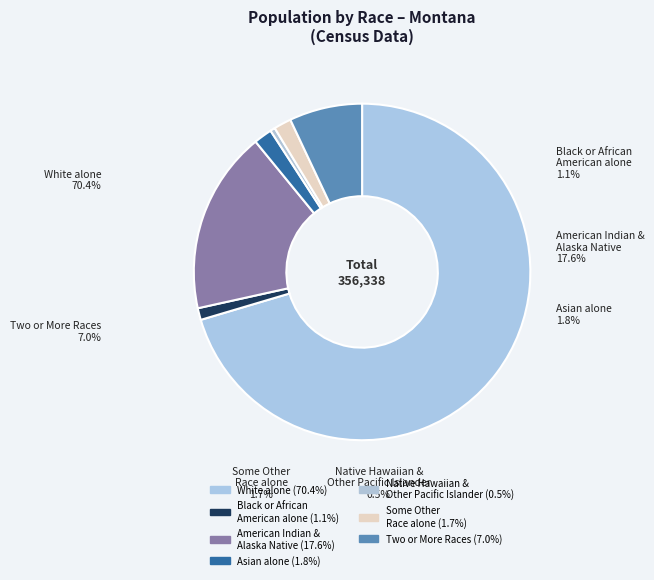

To the nearest percent, what is the average slice percentage?

14%